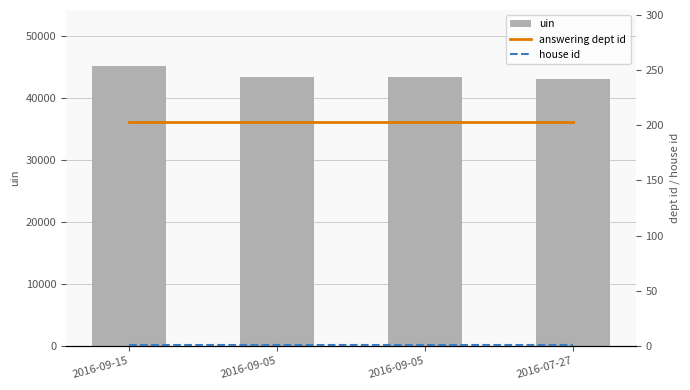

At which category does the chart reach its peak across all series?

2016-09-15